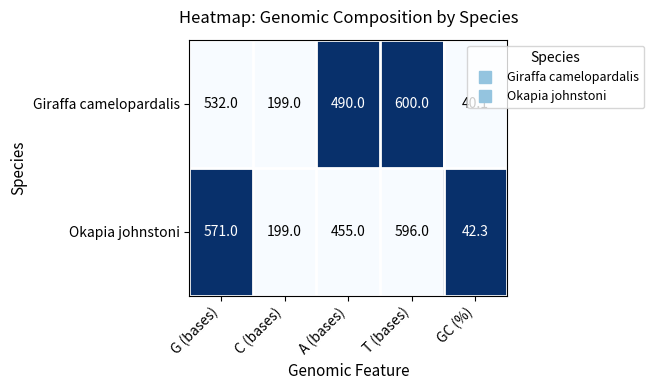

Which series has the largest range (max minus min)?

Giraffa camelopardalis